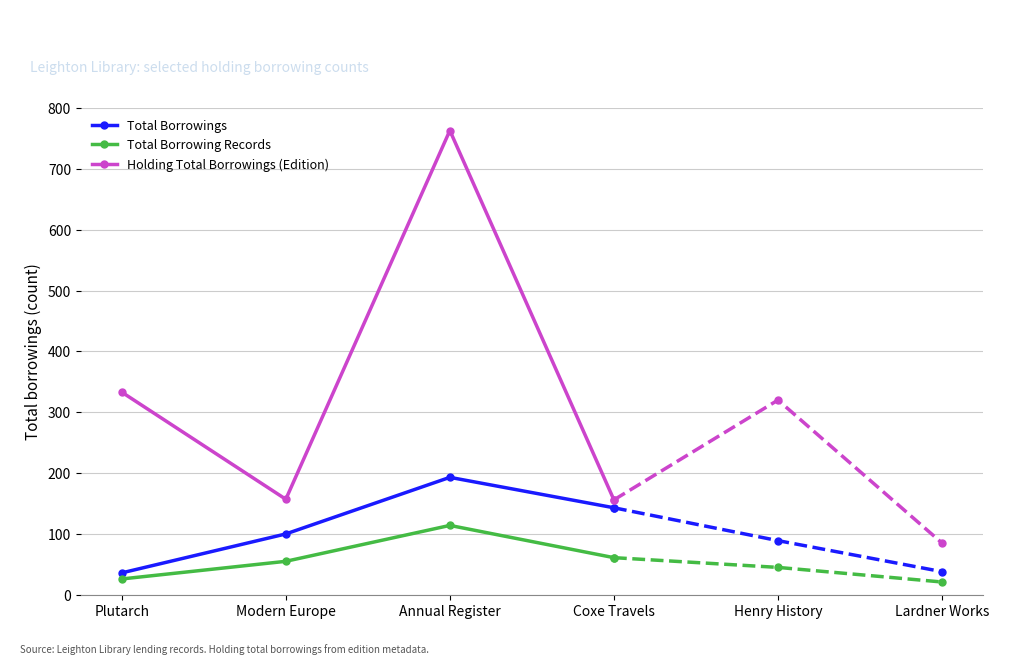

Where does the Total Borrowing Records series first go above 61?

Annual Register